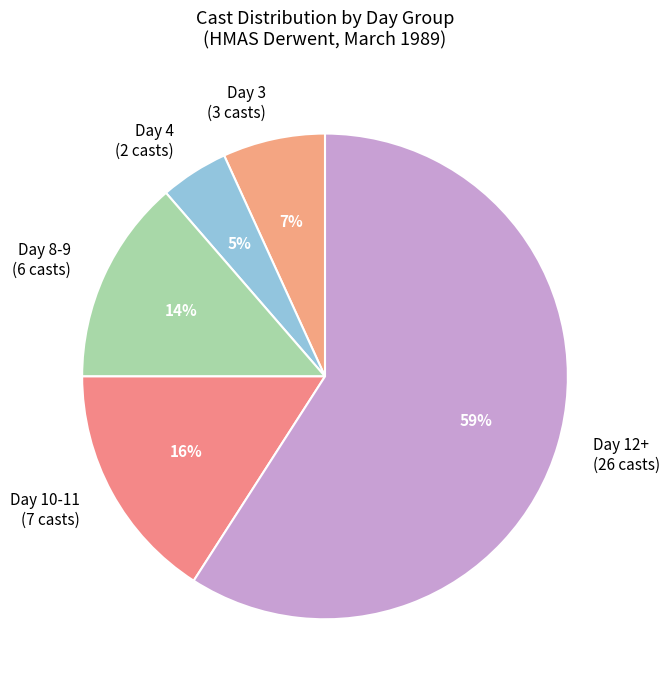

Which slice represents more than half of the pie?

Day 12+ (26 casts)